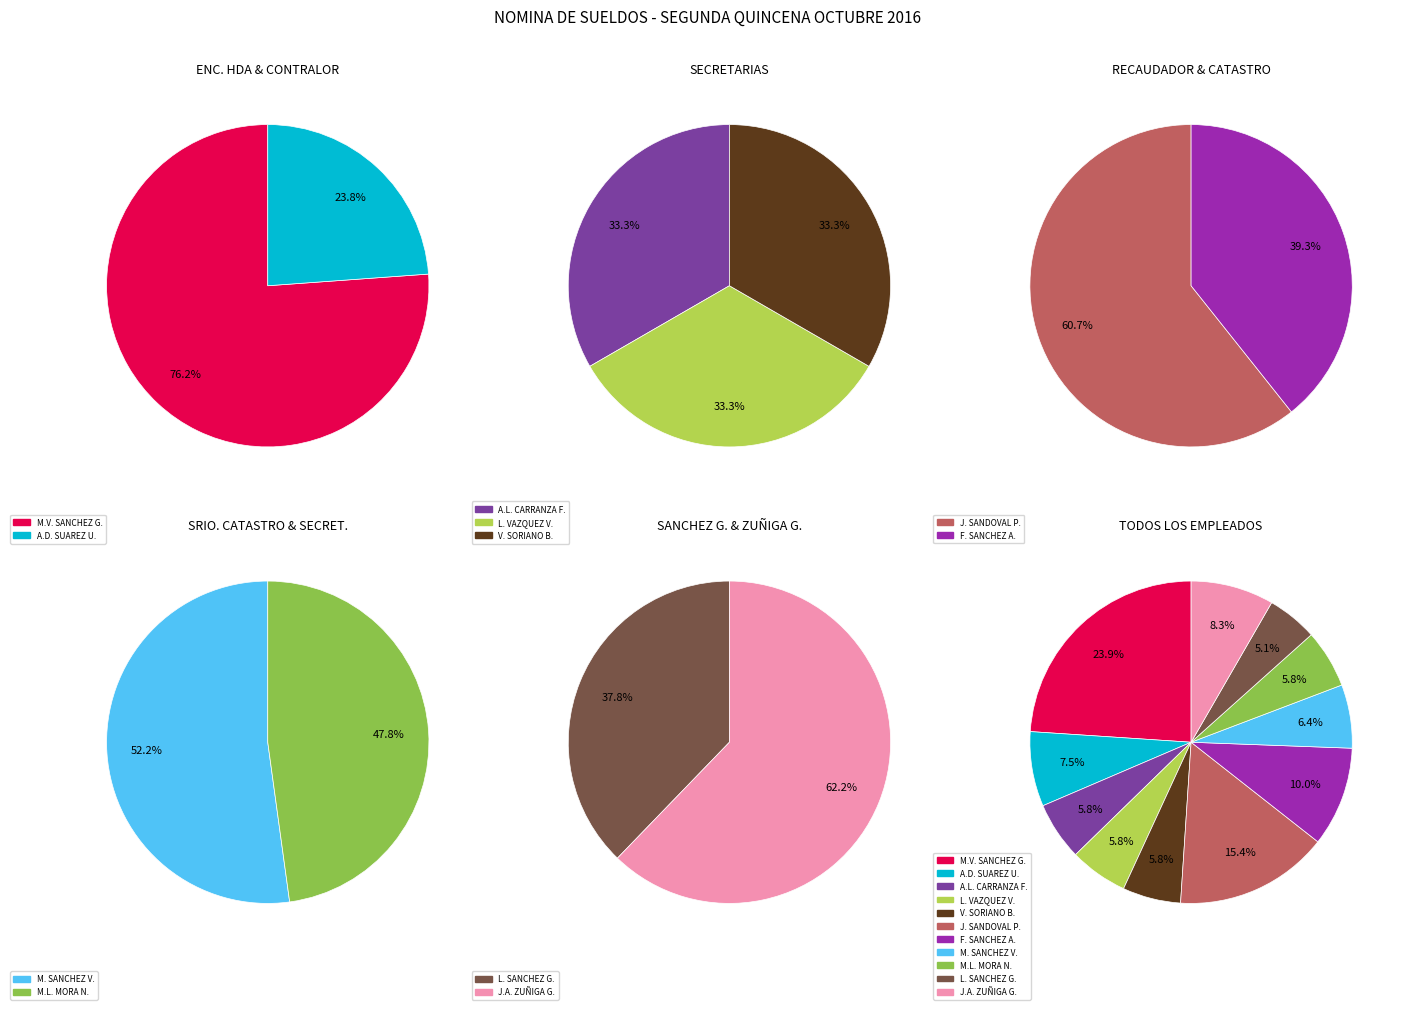

Rank the categories by value from highest to lowest.

MA. VIRGINIA SANCHEZ GONZALEZ, JORGE SANDOVAL PINTO, FRANCISCO SANCHEZ ALVARADO, JOSE ALFREDO ZUÑIGA GUZMAN, ADOLFO DAVID SUAREZ URIBE, MAURO SANCHEZ VELIZ, ANA LUISA CARRANZA FERNANDEZ, LAURA VAZQUEZ VAZQUEZ, VALENTIN SORIANO BARRIOS, MARIA LUCILA MORA NUÑEZ, LETICIA SANCHEZ GONZALEZ